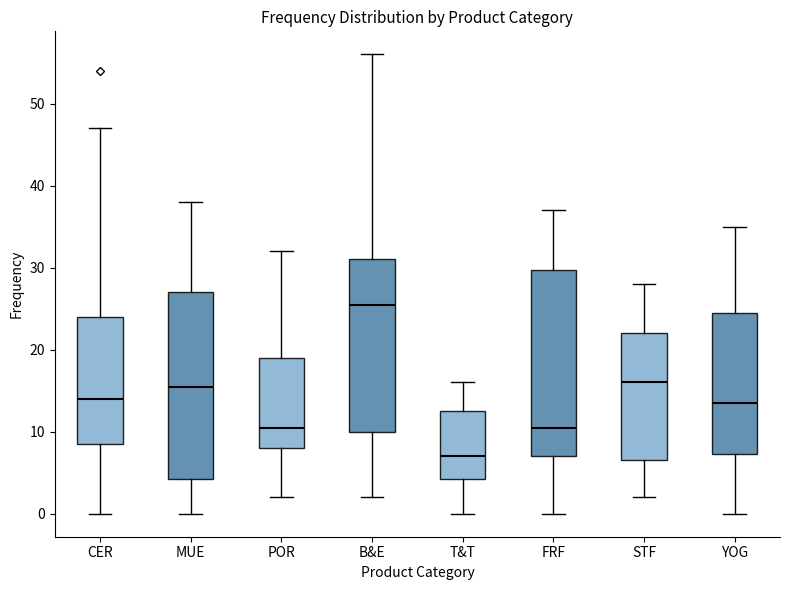

Reading left to right, transcribe this box plot: for each box, give where its median line is, the range the box spans, and where its two whiskers end, as read against the y-axis. The values are not printed on the chart, so give them approximately, as read against the axis.

CER: median 14, box 9 to 24, whiskers 0 to 47
MUE: median 16, box 4 to 27, whiskers 0 to 38
POR: median 11, box 8 to 19, whiskers 2 to 32
B&E: median 26, box 10 to 31, whiskers 2 to 56
T&T: median 7, box 4 to 13, whiskers 0 to 16
FRF: median 11, box 7 to 30, whiskers 0 to 37
STF: median 16, box 7 to 22, whiskers 2 to 28
YOG: median 14, box 7 to 25, whiskers 0 to 35